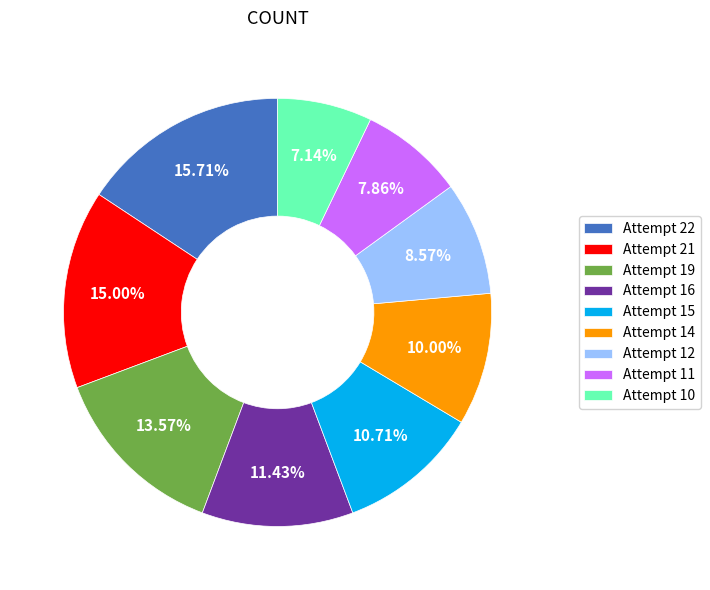

To the nearest percent, what is the difference between the Attempt 16 and Attempt 11 slice percentages?

4%